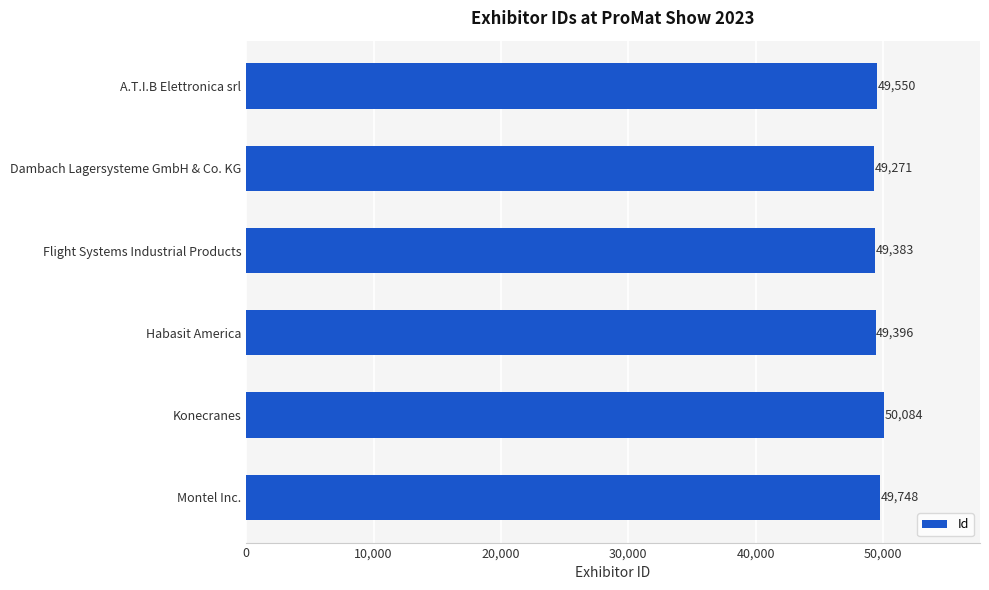

How many categories are shown in the chart?

6